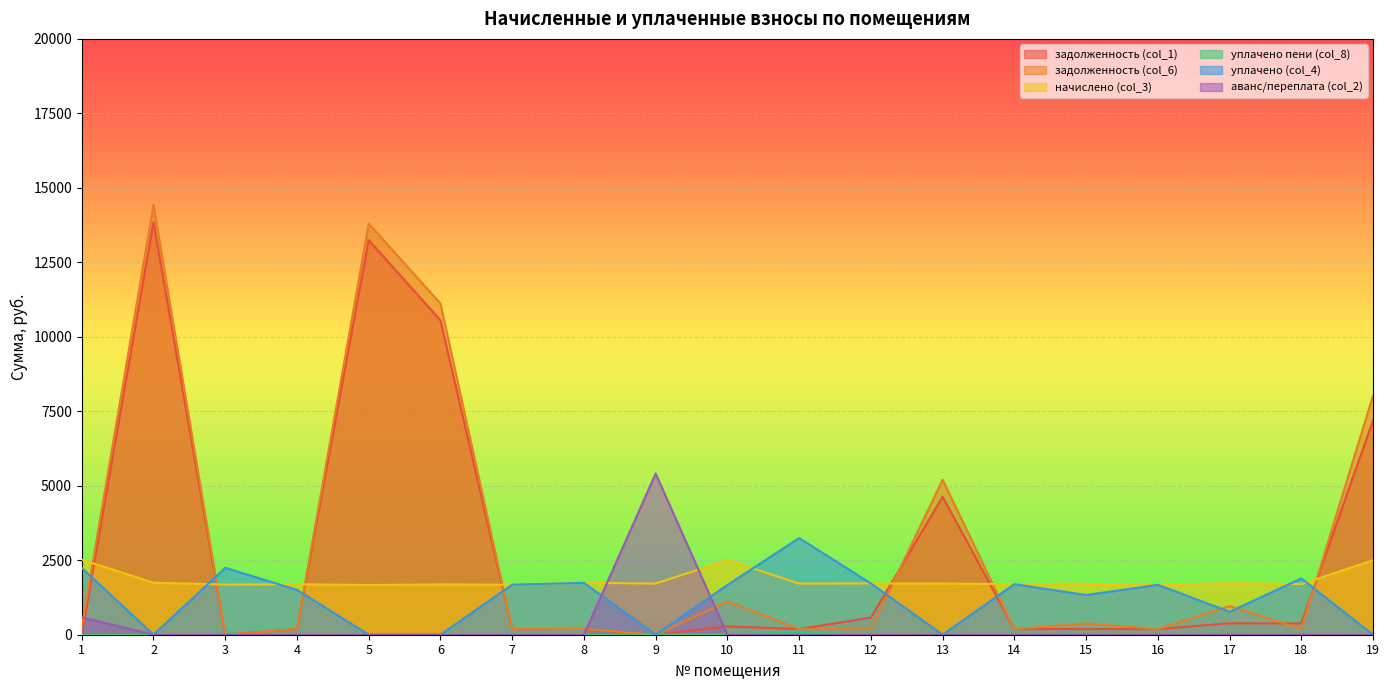

Which series has the largest range (max minus min)?

задолженность (col_6)